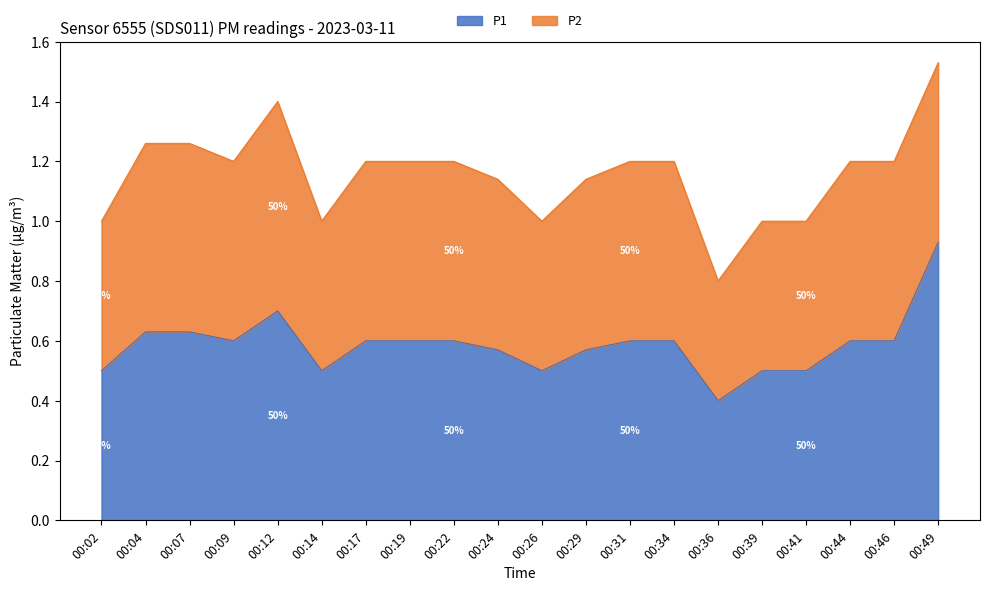

Count the values in the range 0 to 1.

20